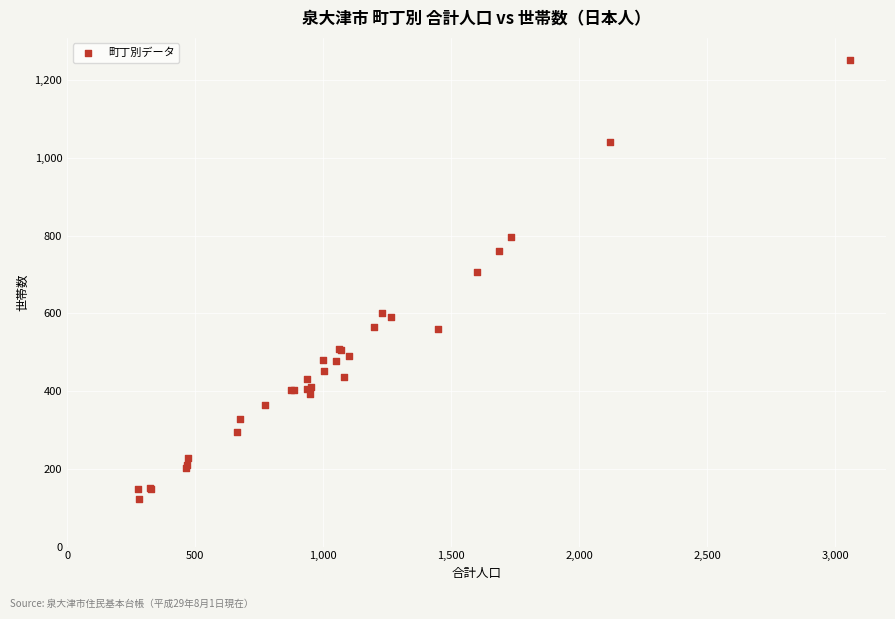

What Y value in the scatter plot is closest to 688?

707